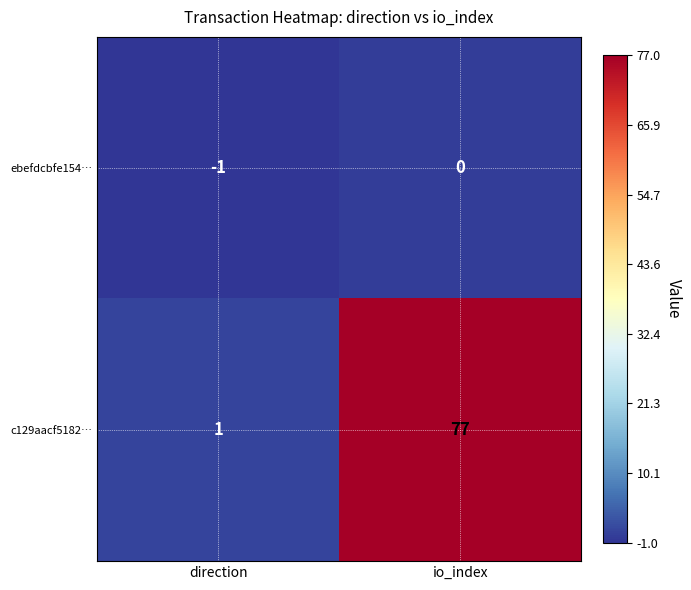

What is the maximum value shown in the chart?

77